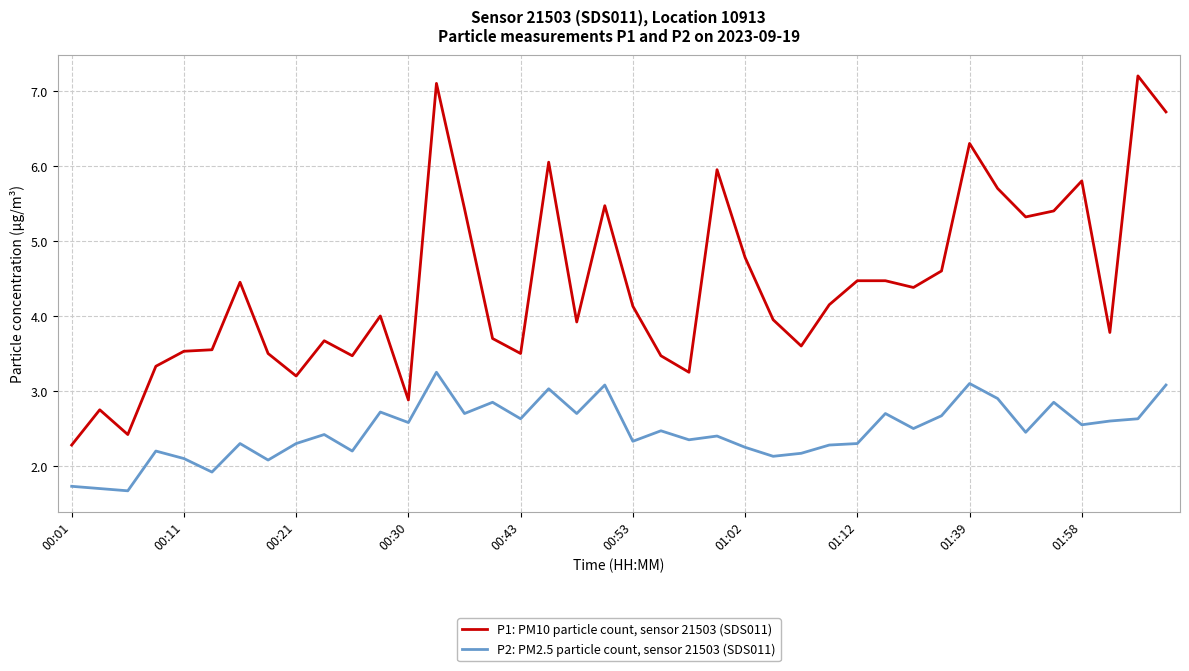

True or false: P2: PM2.5 particle count, sensor 21503 (SDS011) has more than 2 points higher than both neighbors.

True